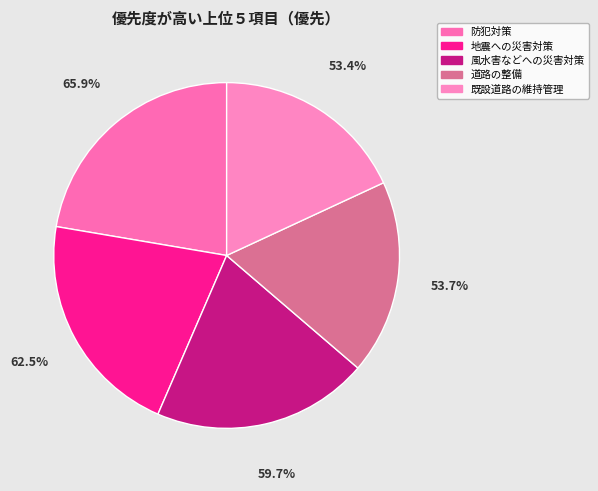

What percentage is the 4 slice, to the nearest percent?

18%